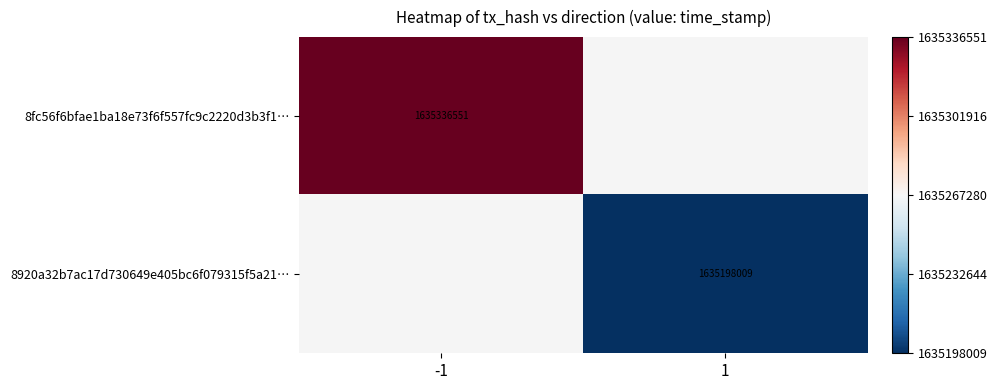

The value of 8fc56f6bfae1ba18e73f6f557fc9c2220d3b3f1… at -1 is 1635336551. True or false?

True